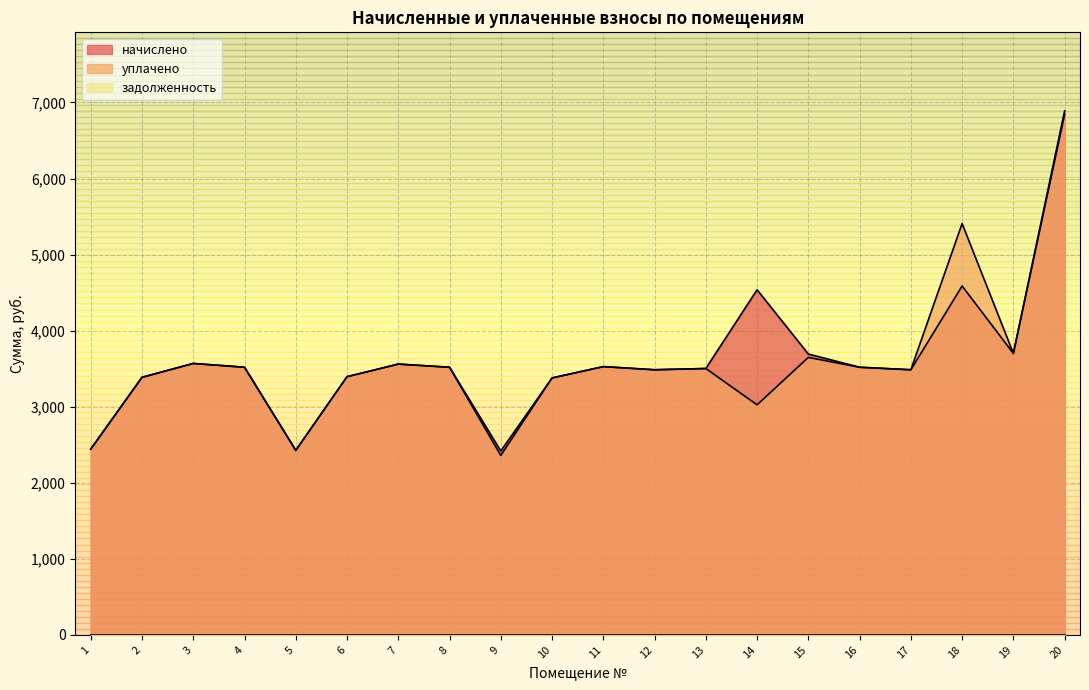

True or false: начислено and уплачено intersect in this chart.

False